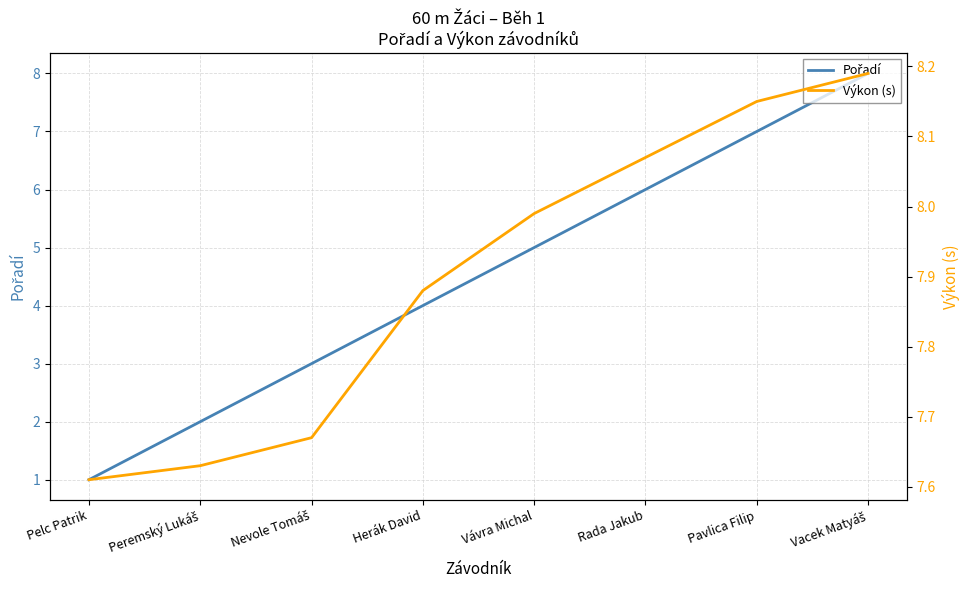

List the labels in order of Výkon (s) value, smallest first.

Pelc Patrik, Peremský Lukáš, Nevole Tomáš, Herák David, Vávra Michal, Rada Jakub, Pavlica Filip, Vacek Matyáš